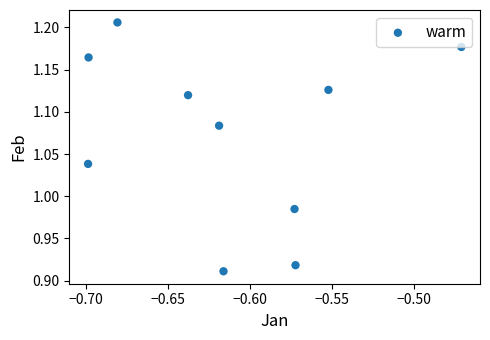

What is the average X value?

-0.6